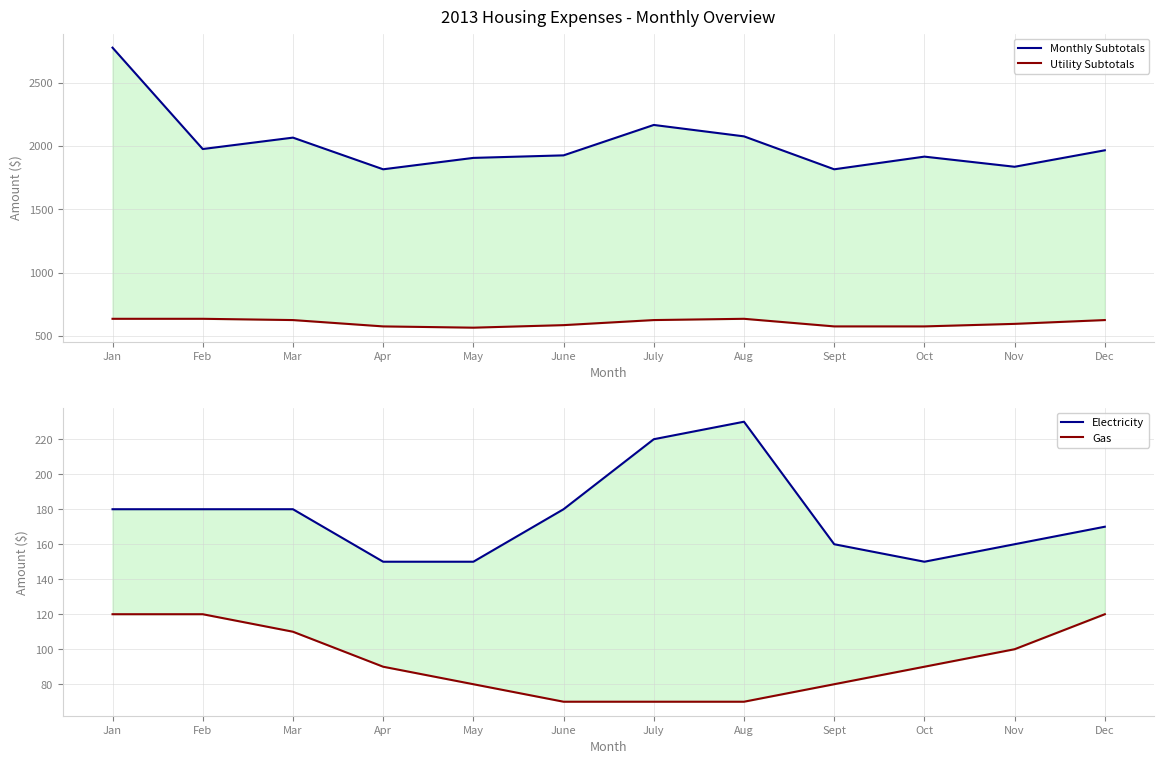

Is this an area chart (filled region under the line)?

No